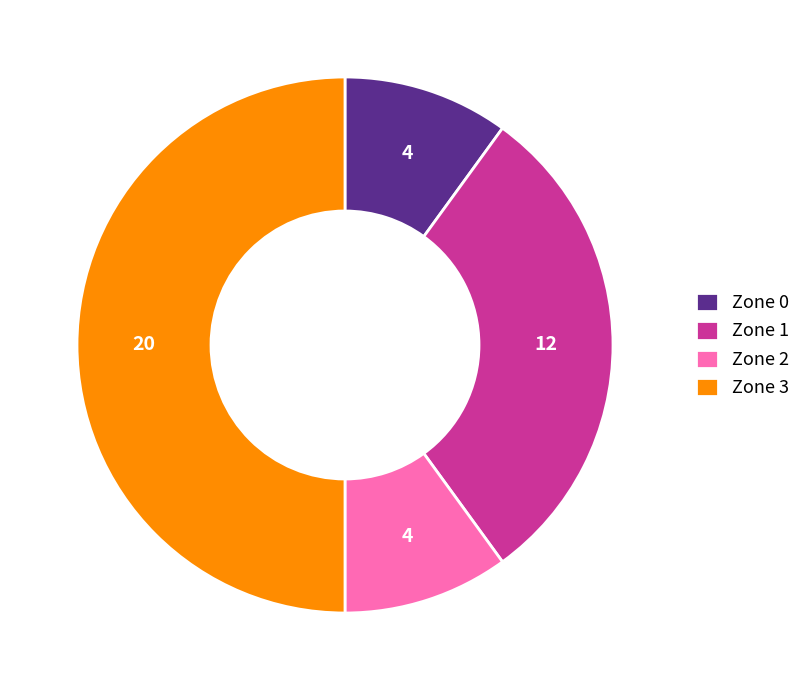

Does Zone 1 represent more than half of the total?

No